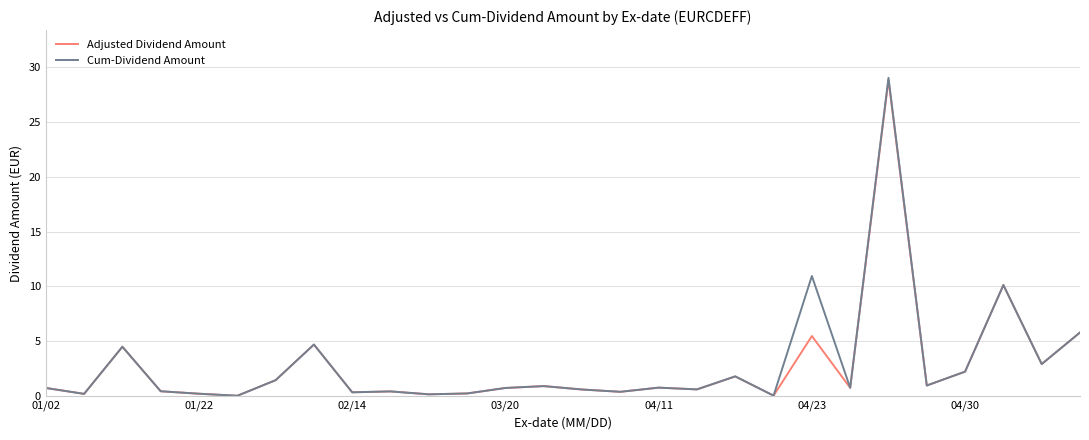

Does the chart have visible grid lines?

Yes